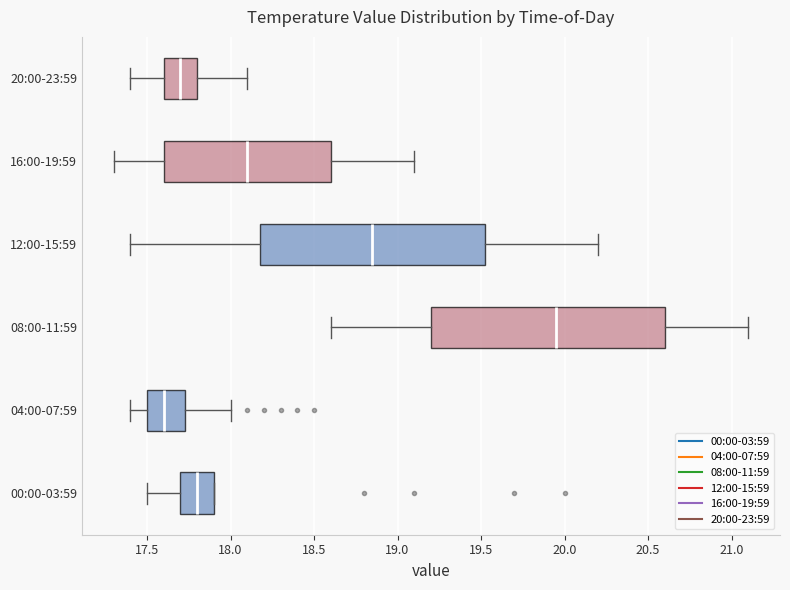

Reading bottom to top, transcribe this box plot: for each box, give where its median line is, the range the box spans, and where its two whiskers end, as read against the x-axis. The values are not printed on the chart, so give them approximately, as read against the axis.

00:00-03:59: median 17.80, box 17.70 to 17.90, whiskers 17.50 to 17.90
04:00-07:59: median 17.60, box 17.50 to 17.75, whiskers 17.40 to 18.00
08:00-11:59: median 19.95, box 19.20 to 20.60, whiskers 18.60 to 21.10
12:00-15:59: median 18.85, box 18.20 to 19.55, whiskers 17.40 to 20.20
16:00-19:59: median 18.10, box 17.60 to 18.60, whiskers 17.30 to 19.10
20:00-23:59: median 17.70, box 17.60 to 17.80, whiskers 17.40 to 18.10